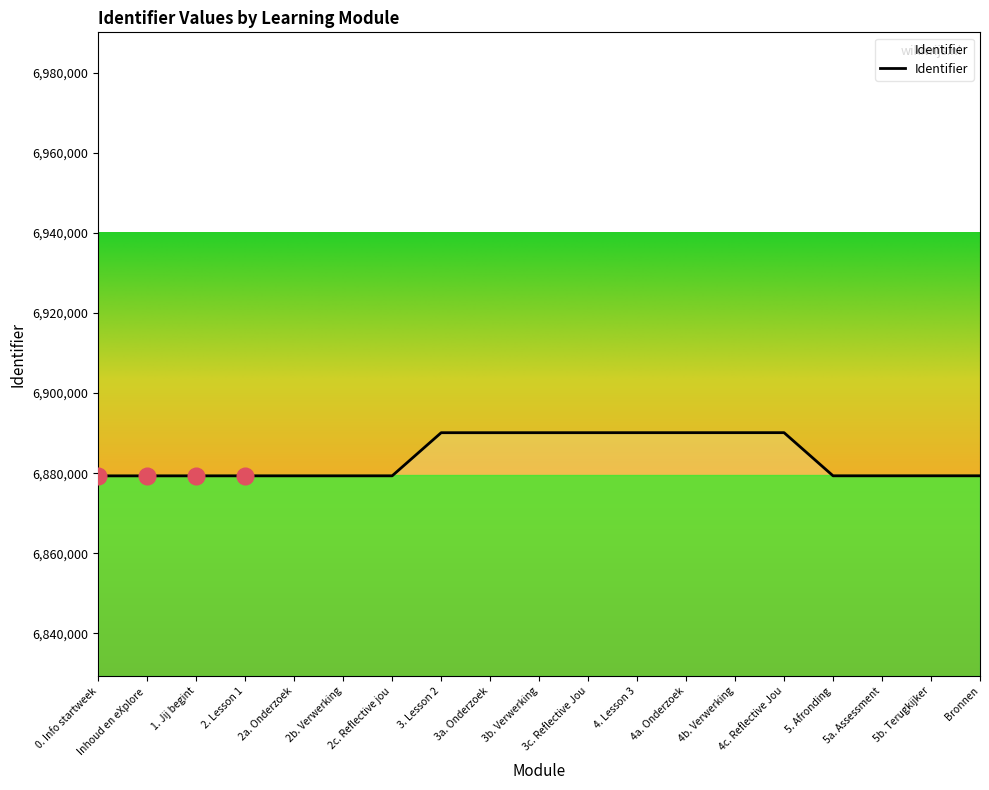

Which has a higher value, 2b. Verwerking or 3c. Reflective Jou?

3c. Reflective Jou